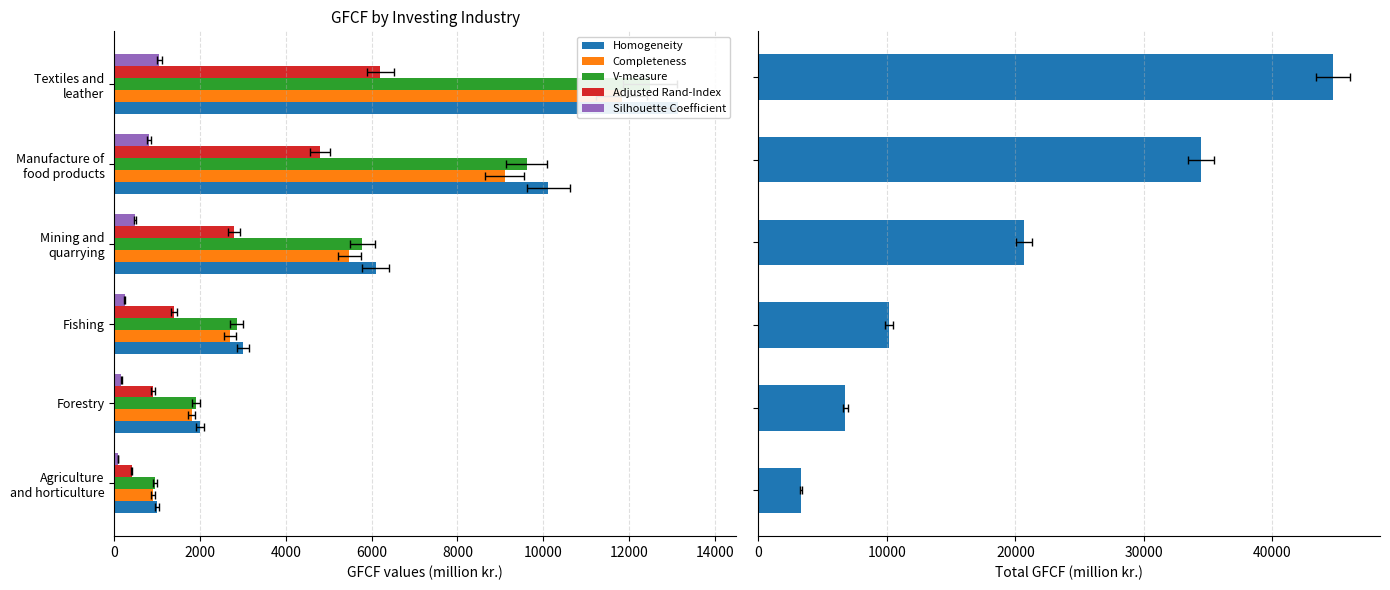

Is the value of Adjusted Rand-Index at Textiles and leather greater than the value of V-measure at Manufacture of food products?

No